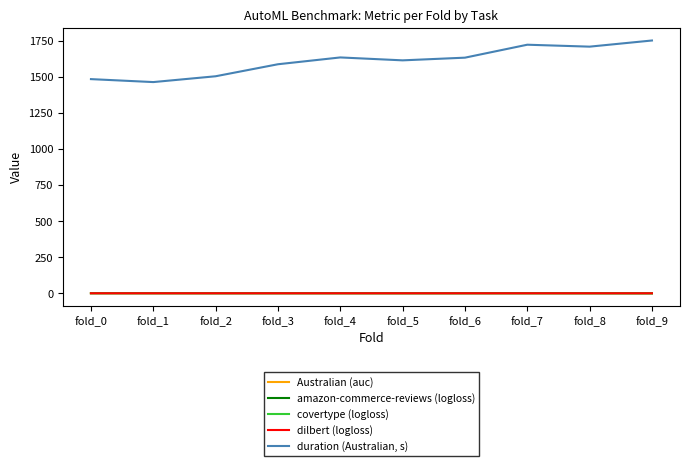

The value of duration (Australian, s) at fold_2 is 2113.9. True or false?

False